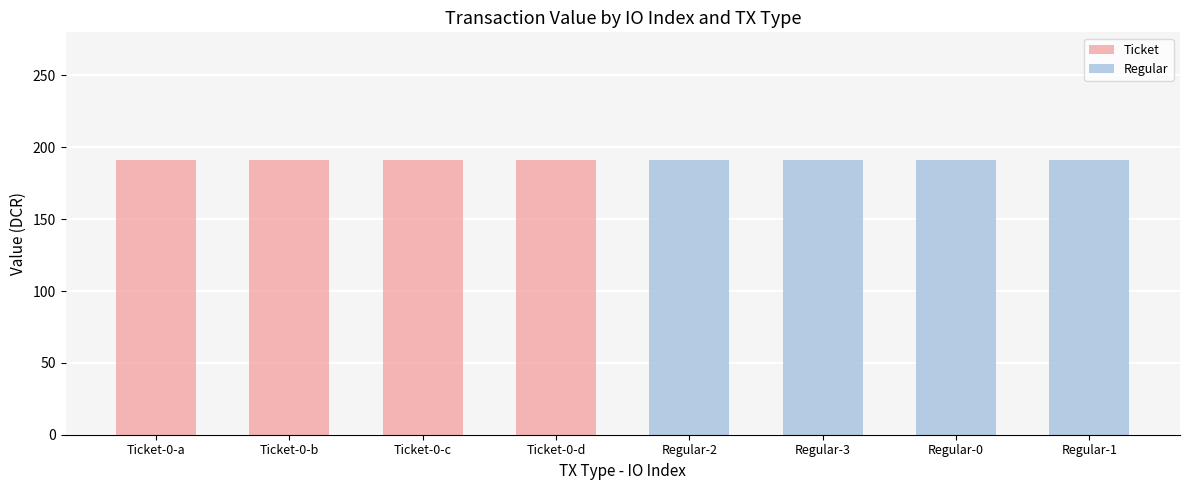

Which series has the widest spread of values?

Ticket